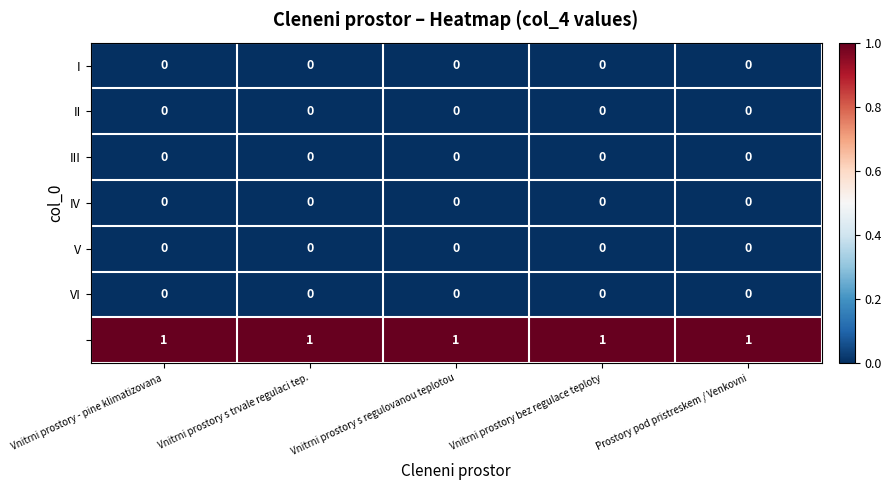

At how many categories does at least one series exceed 0?

5